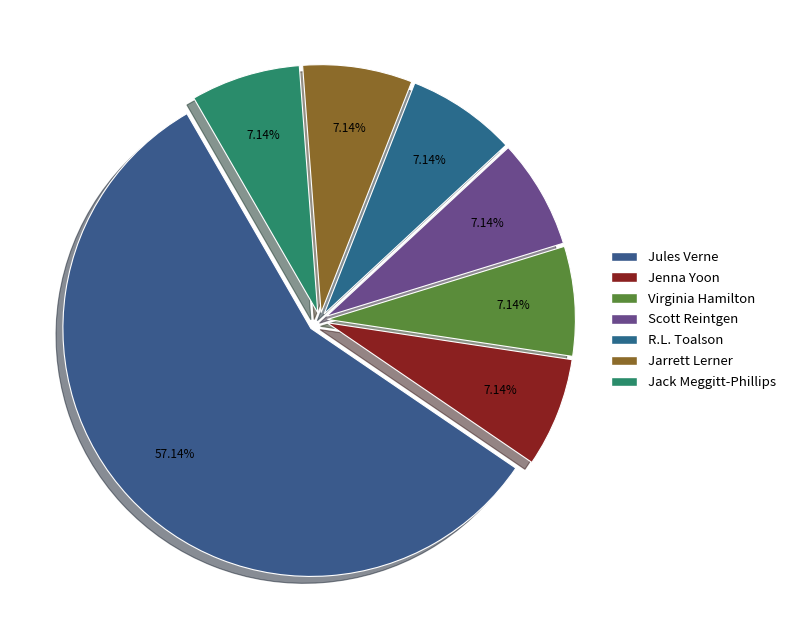

Count the number of slices in the pie.

7